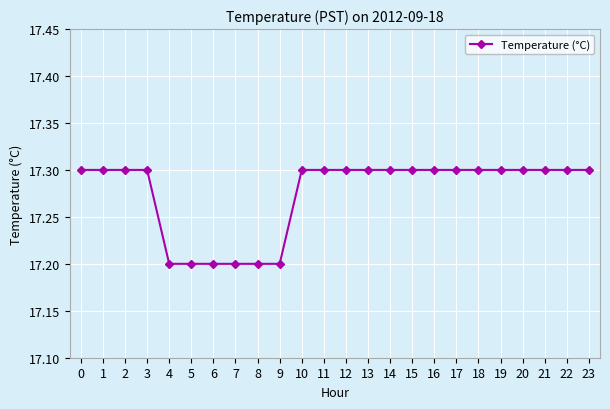

The chart shows a value of 29.6 at 18. True or false?

False